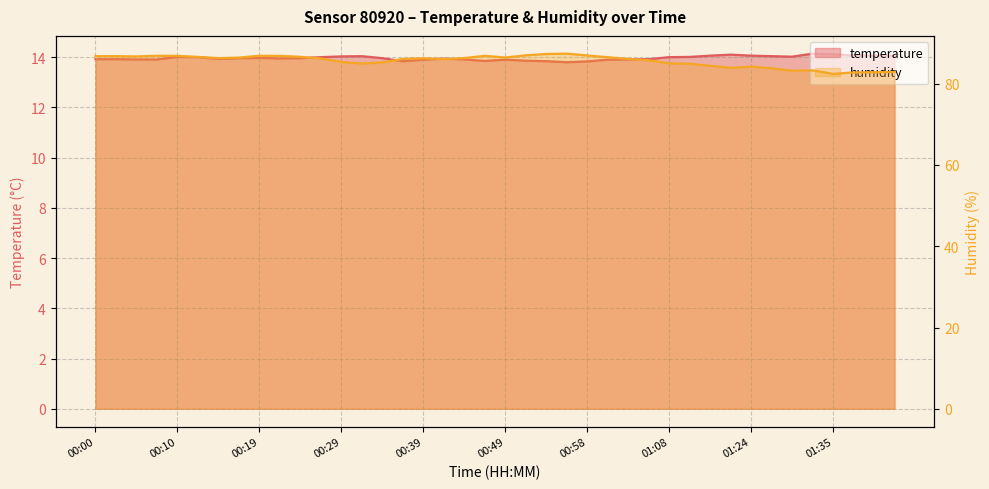

At which label does humidity reach its peak?

00:56